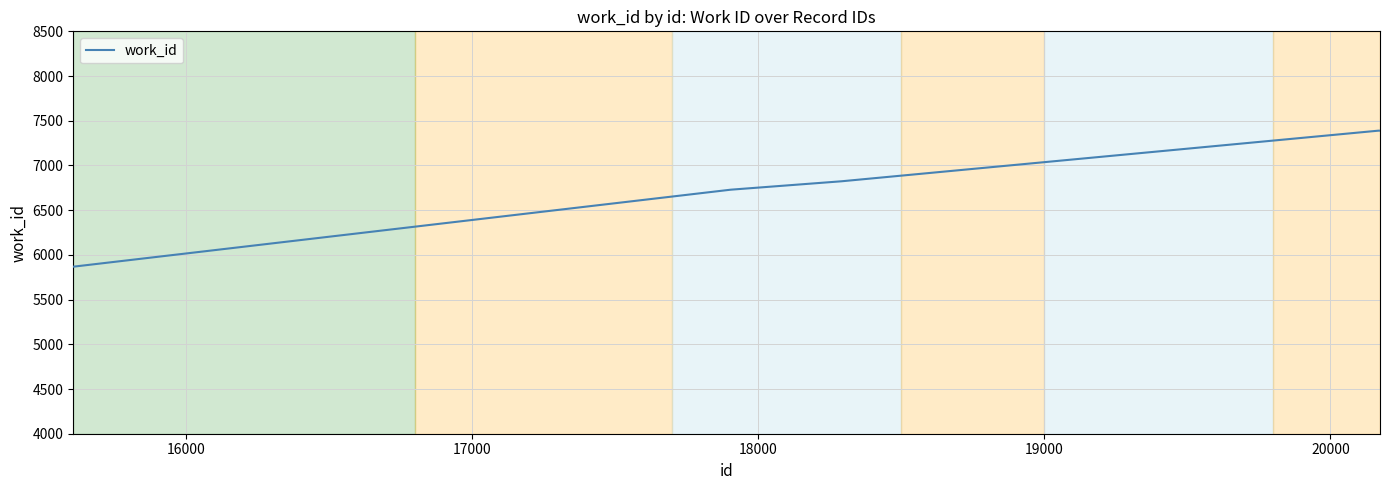

What is the difference between the maximum and minimum values?

1521